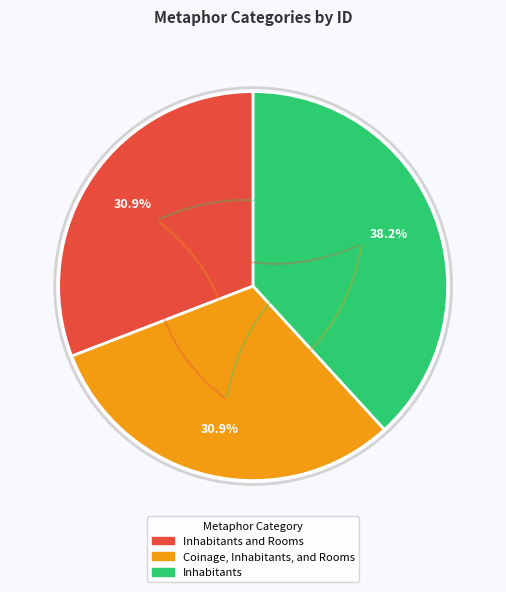

Is there any slice that represents more than half of the pie?

No